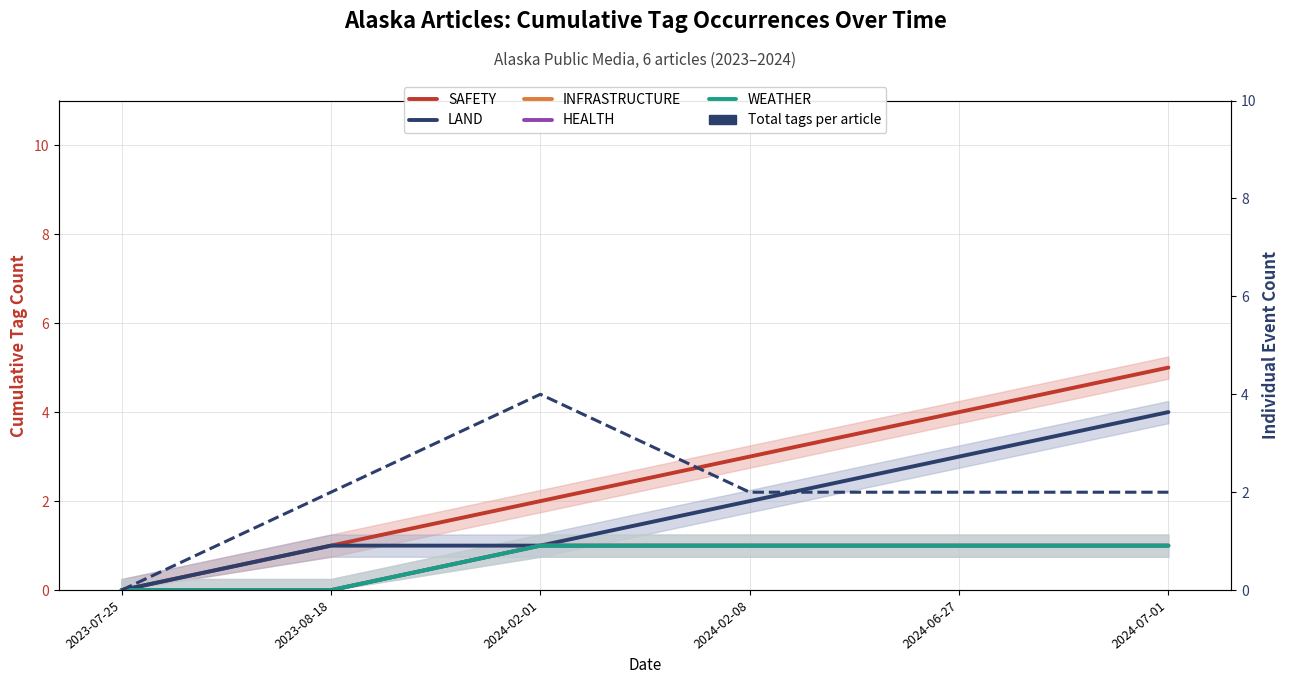

How many positive values does the Total tags per article series have?

5